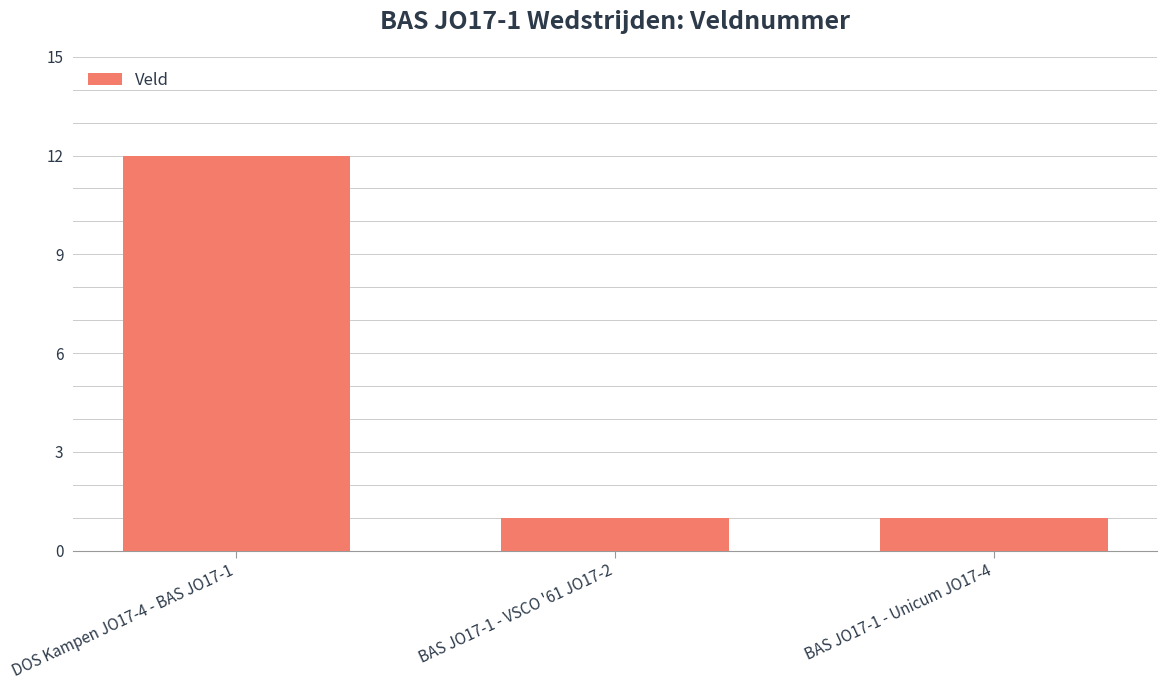

Are the bars grouped side by side (vs. stacked)?

No